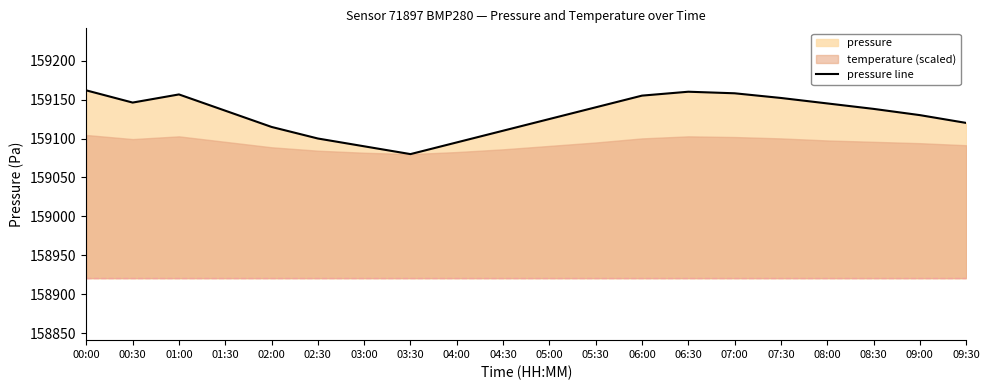

Reading right to left, extract all data points from this chart.

09:30=159120.0	09:00=159130.0	08:30=159138.0	08:00=159145.0	07:30=159152.0	07:00=159158.0	06:30=159160.0	06:00=159155.0	05:30=159140.0	05:00=159125.0	04:30=159110.0	04:00=159095.0	03:30=159080.0	03:00=159090.0	02:30=159100.0	02:00=159114.8	01:30=159135.7	01:00=159156.5	00:30=159146.1	00:00=159161.7